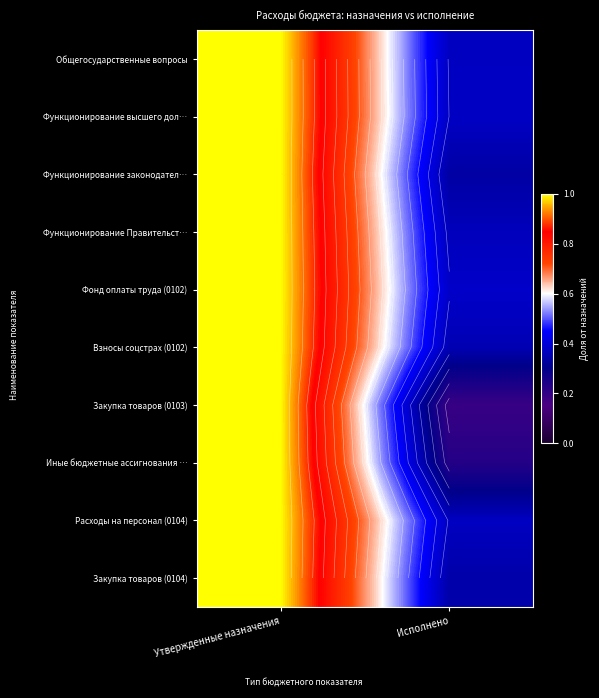

The Функционирование Правительст… series shows 0.2 at Исполнено. True or false?

False